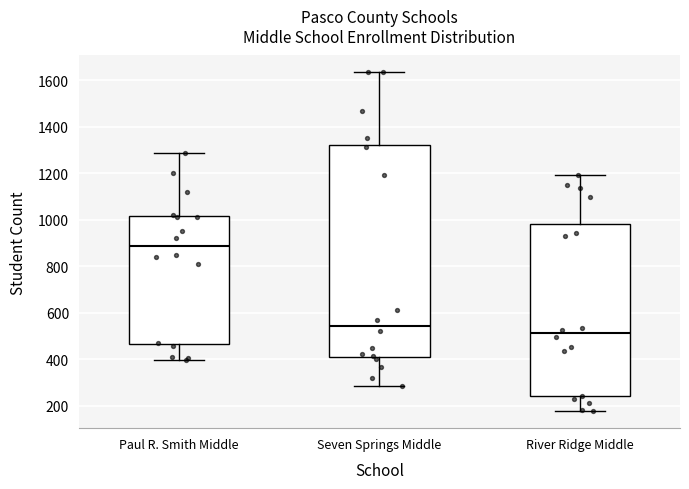

Reading left to right, read every box against the y-axis: the position of its median line, the range the box covers, and the ends of its whiskers. The values are not printed on the chart, so give them approximately, as read against the axis.

Paul R. Smith Middle: median 880, box 460 to 1020, whiskers 400 to 1280
Seven Springs Middle: median 540, box 420 to 1320, whiskers 280 to 1640
River Ridge Middle: median 520, box 240 to 980, whiskers 180 to 1200